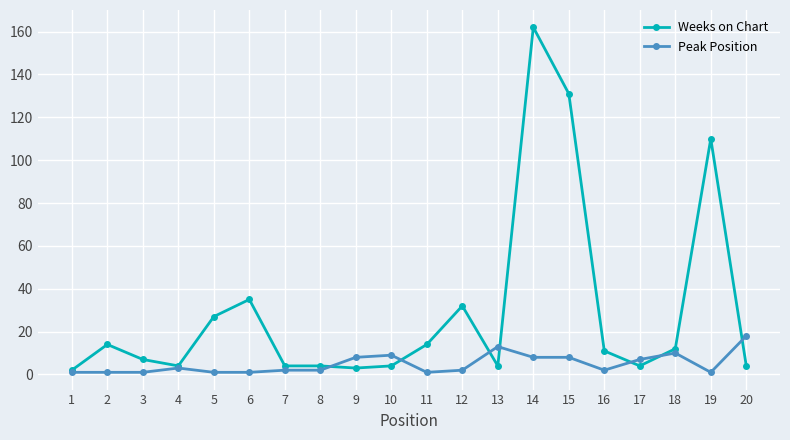

Is the value of Weeks on Chart at 2 greater than the value of Peak Position at 5?

Yes